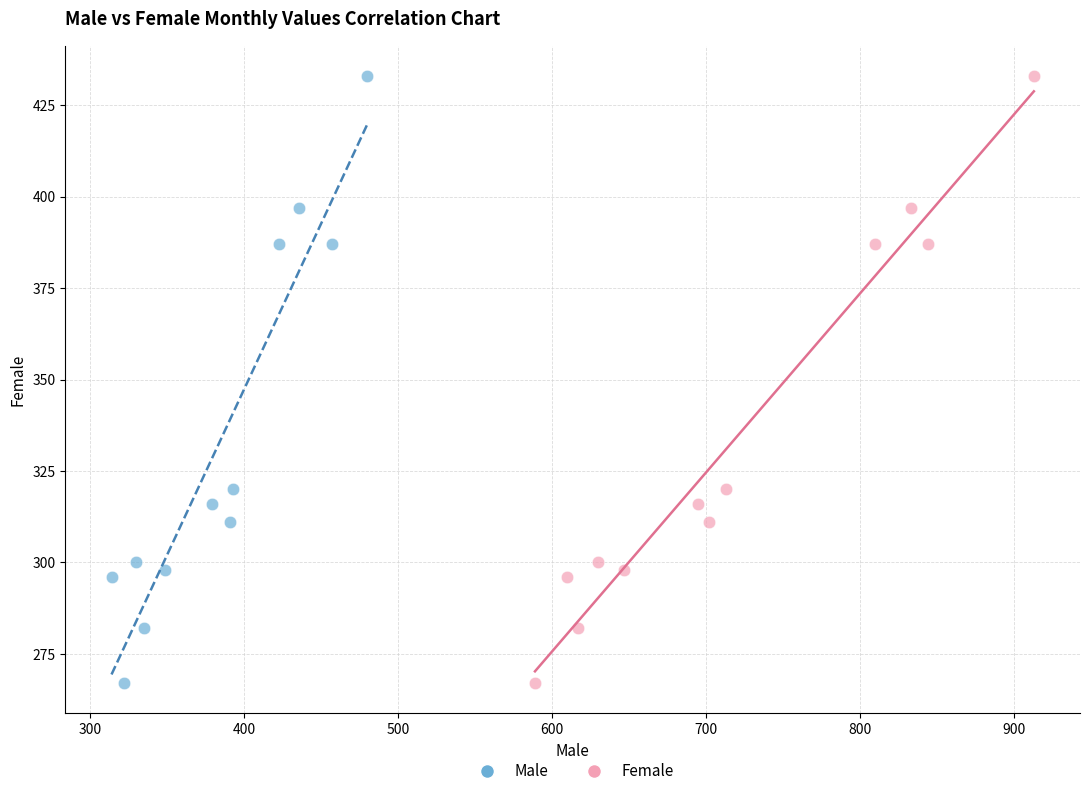

What are all the series names shown in the legend?

Male, Female